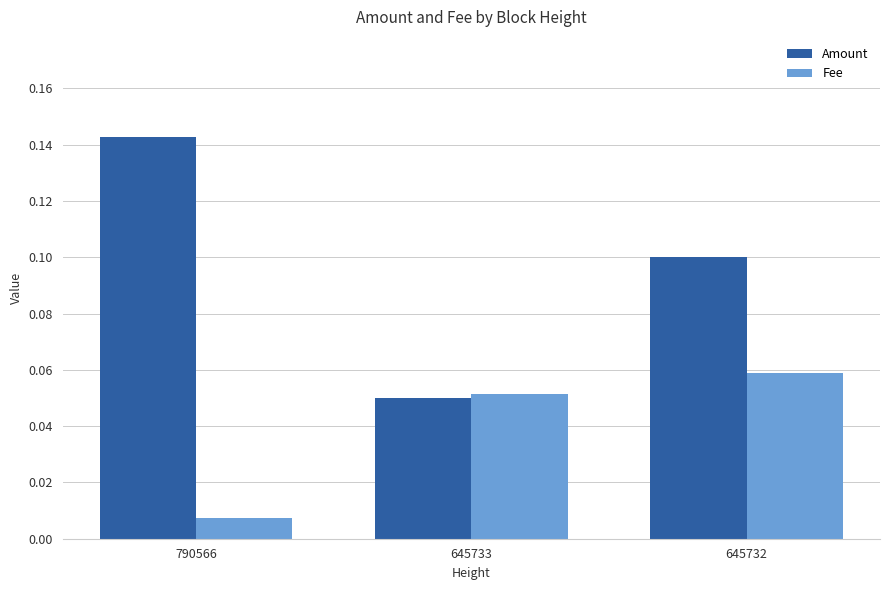

List the labels in order of Amount value, largest first.

790566, 645732, 645733